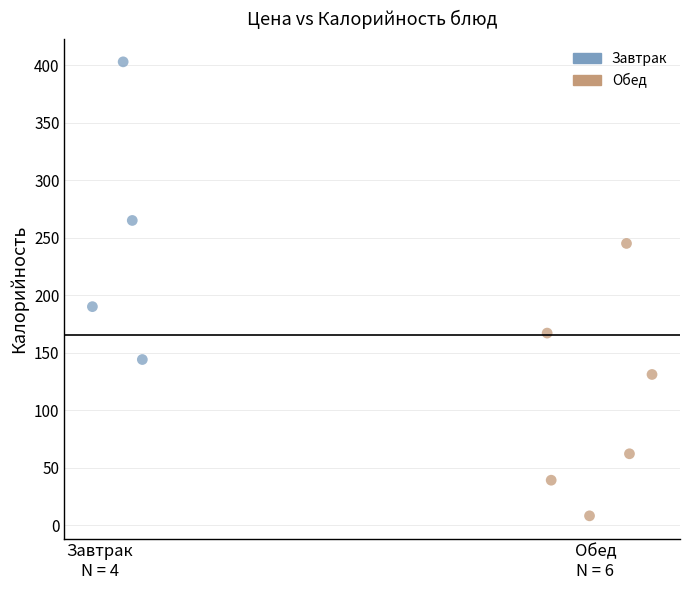

Which series contains the highest Y value?

Завтрак